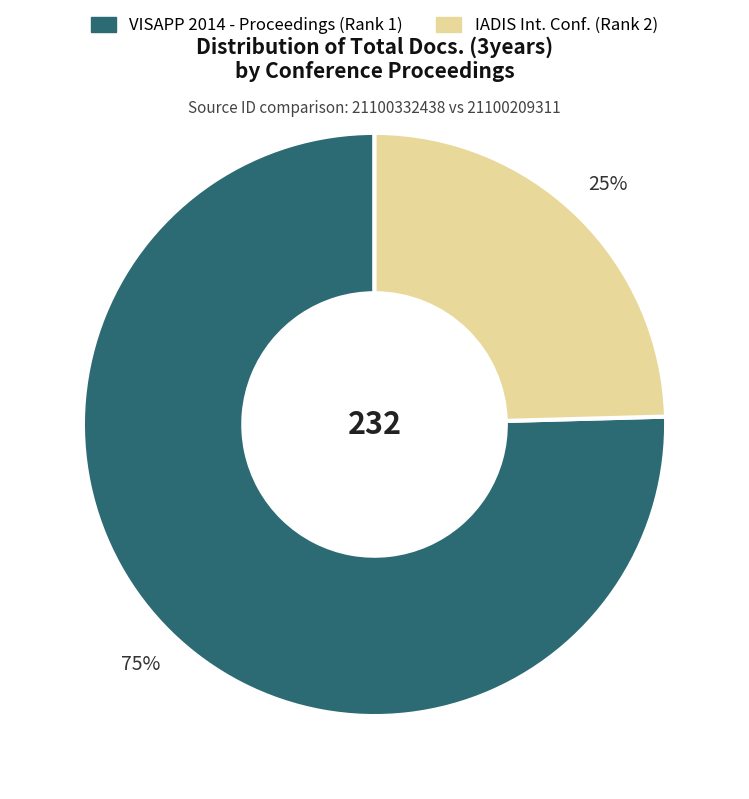

To the nearest percent, what is the average slice percentage?

50%